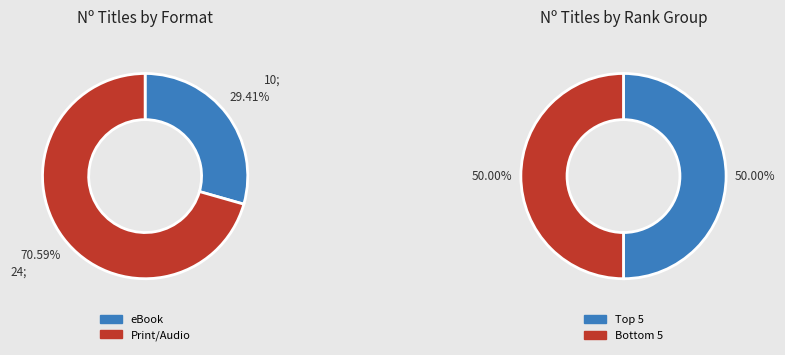

Is it true that Such Wicked Intent is 13% of the pie?

False